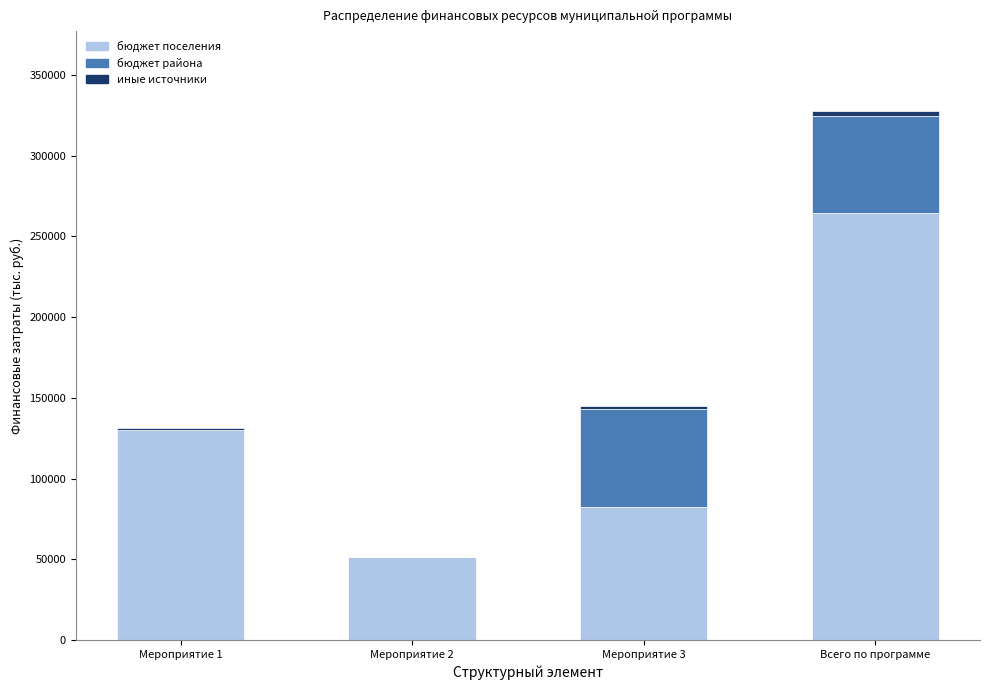

How many values in the бюджет поселения series exceed 130137?

2